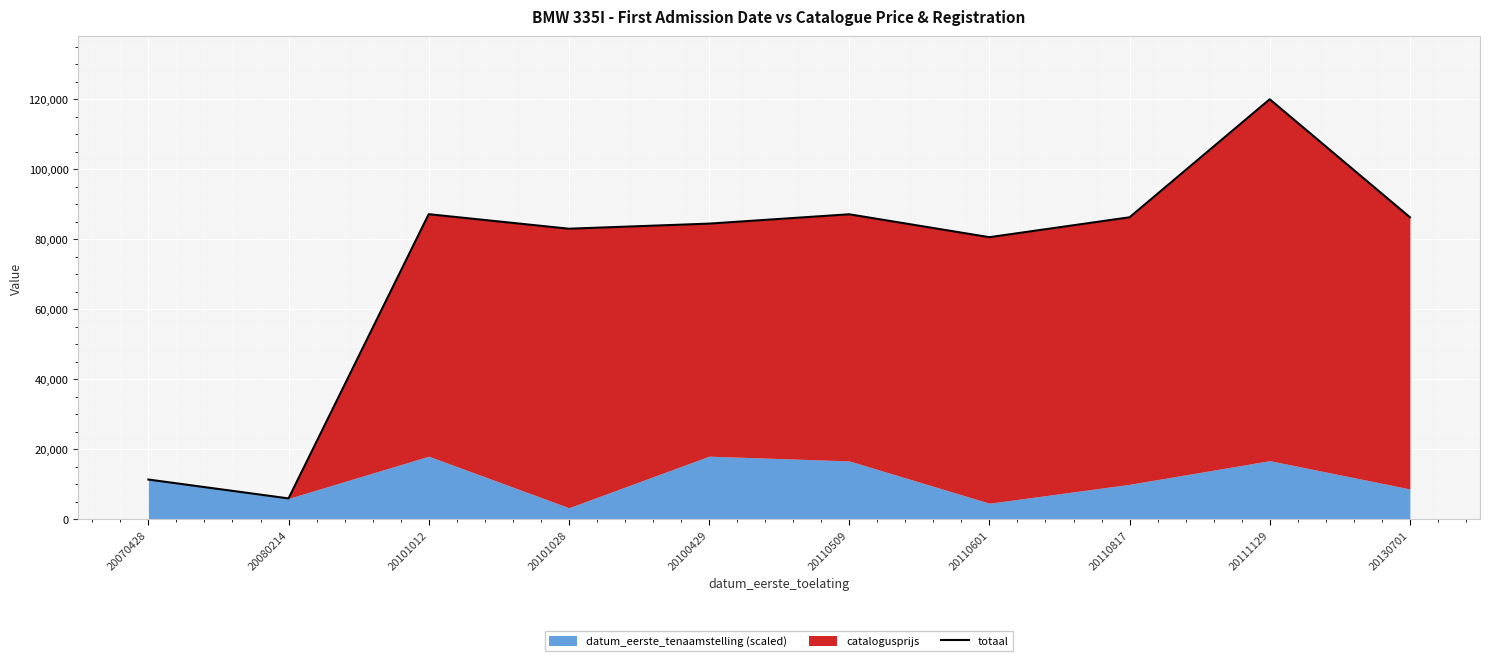

What is the label of the 7th point from the right?

20101028